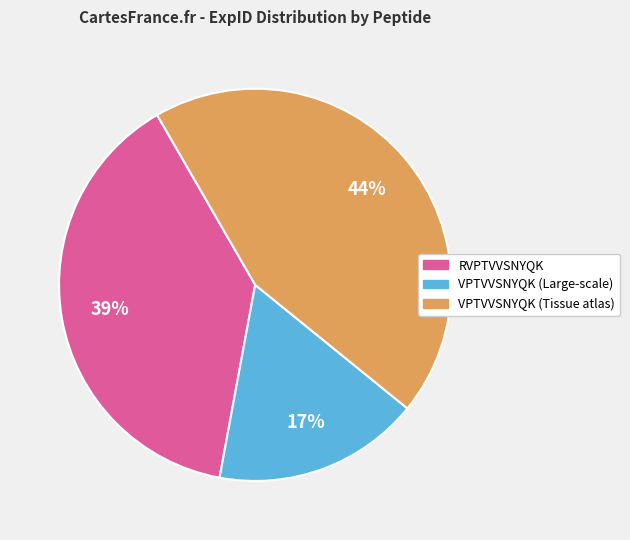

True or false: RVPTVVSNYQK accounts for 29% of the total.

False